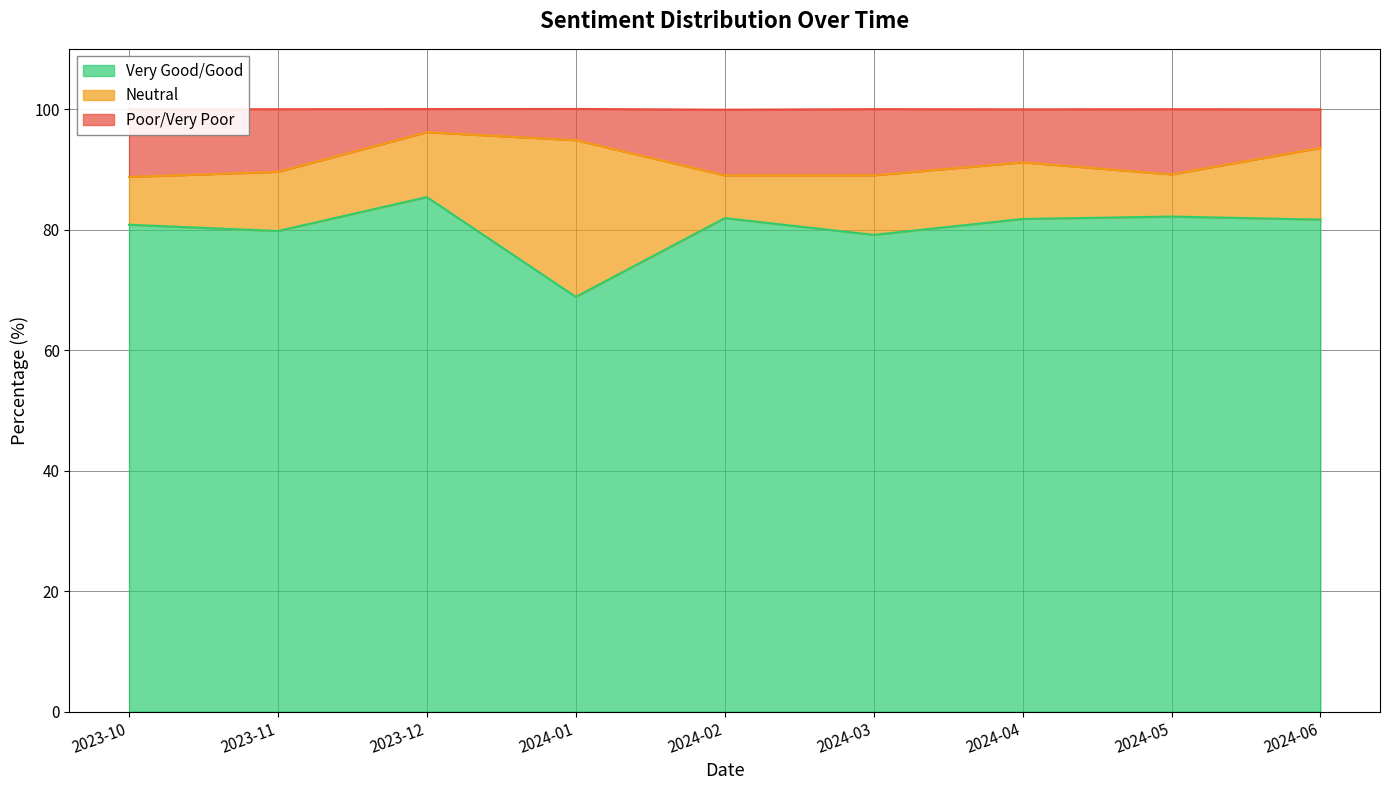

True or false: Very Good/Good and Poor/Very Poor intersect in this chart.

False